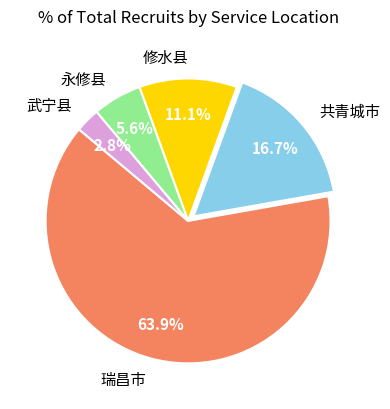

True or false: 永修县 accounts for 6% of the total.

True